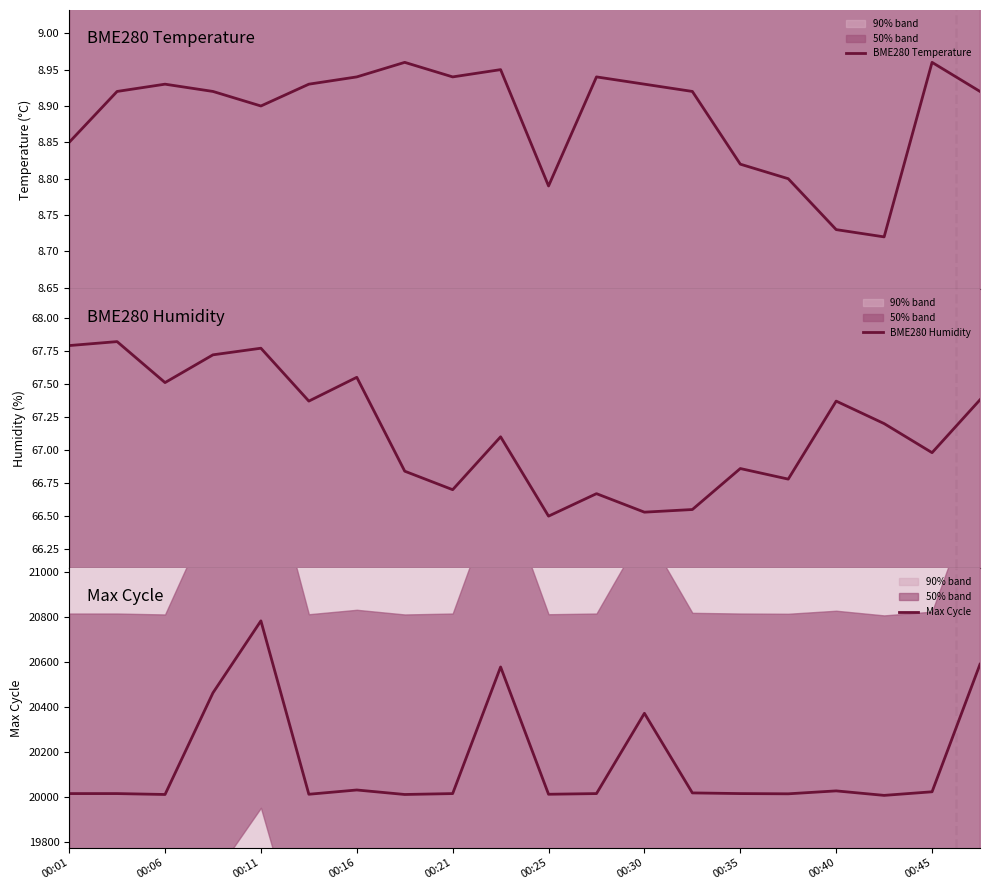

The value of Max Cycle at 00:21 is 26594. True or false?

False